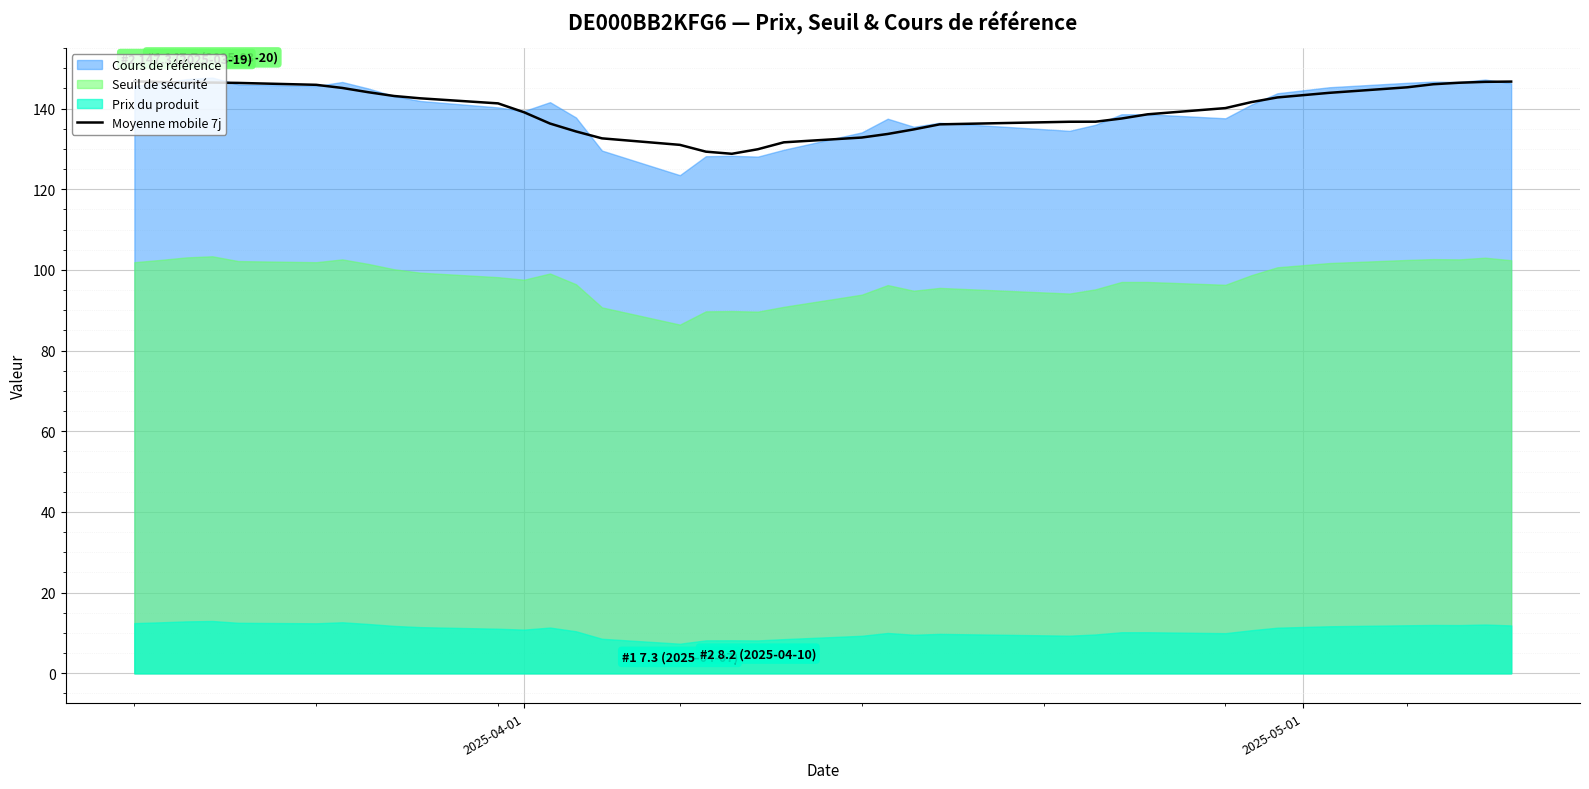

What is the lowest value of the Moyenne mobile 7j series?

128.8